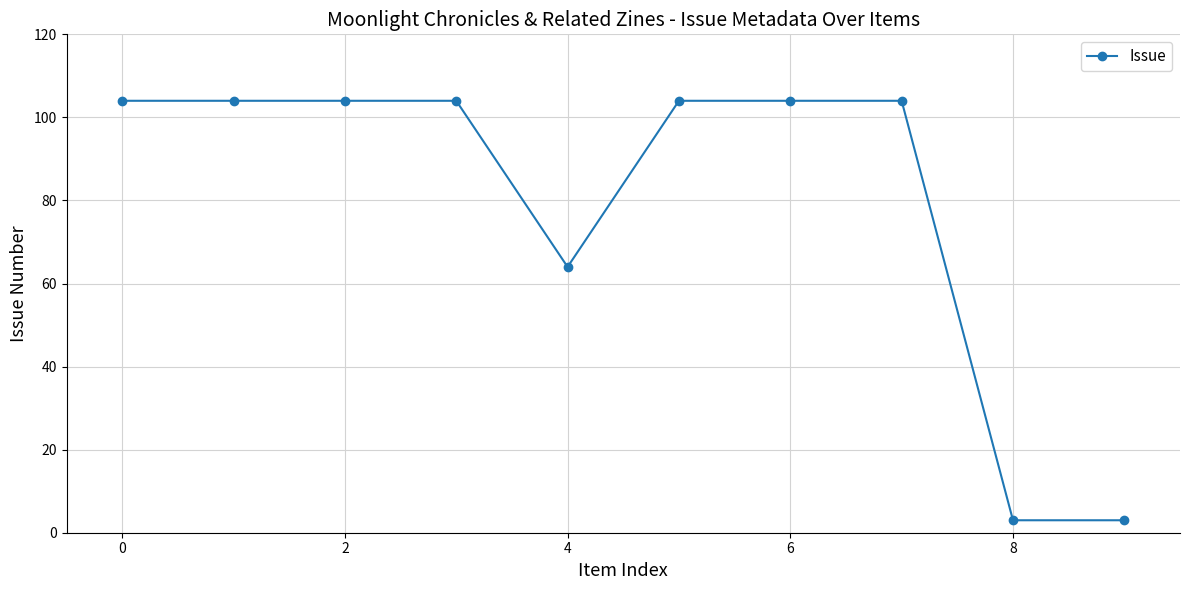

What is the average value?

80